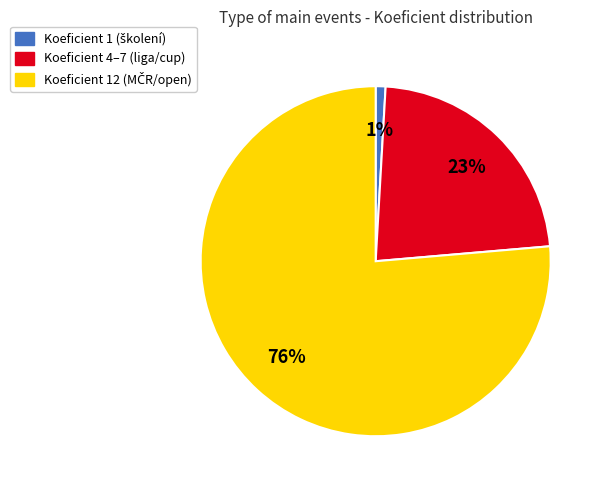

To the nearest percent, what is the difference between the largest and smallest slice percentages?

75%